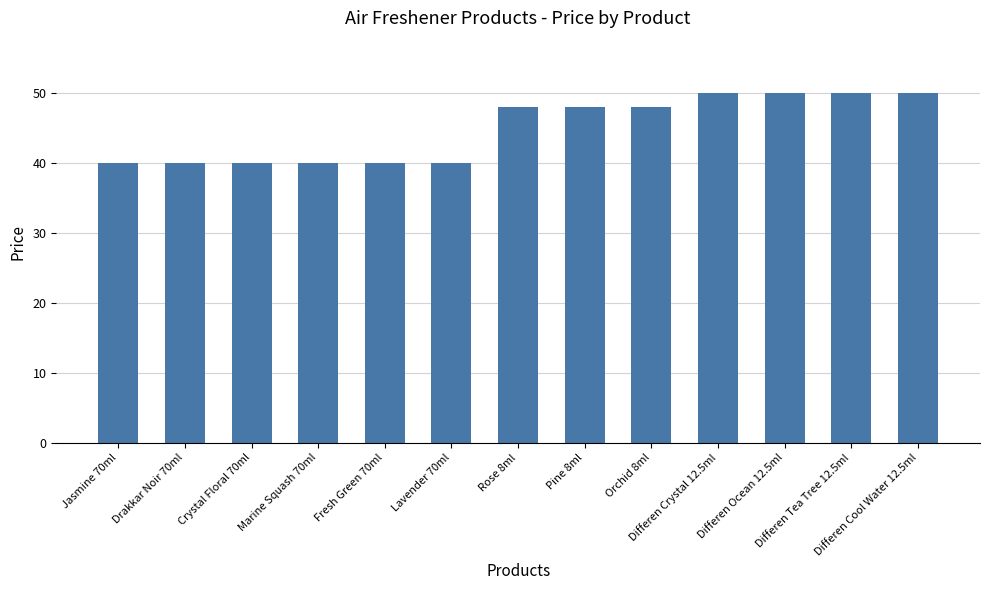

Reading right to left, list all the values displayed in this chart.

Differen Cool Water 12.5ml=50	Differen Tea Tree 12.5ml=50	Differen Ocean 12.5ml=50	Differen Crystal 12.5ml=50	Orchid 8ml=48	Pine 8ml=48	Rose 8ml=48	Lavender 70ml=40	Fresh Green 70ml=40	Marine Squash 70ml=40	Crystal Floral 70ml=40	Drakkar Noir 70ml=40	Jasmine 70ml=40